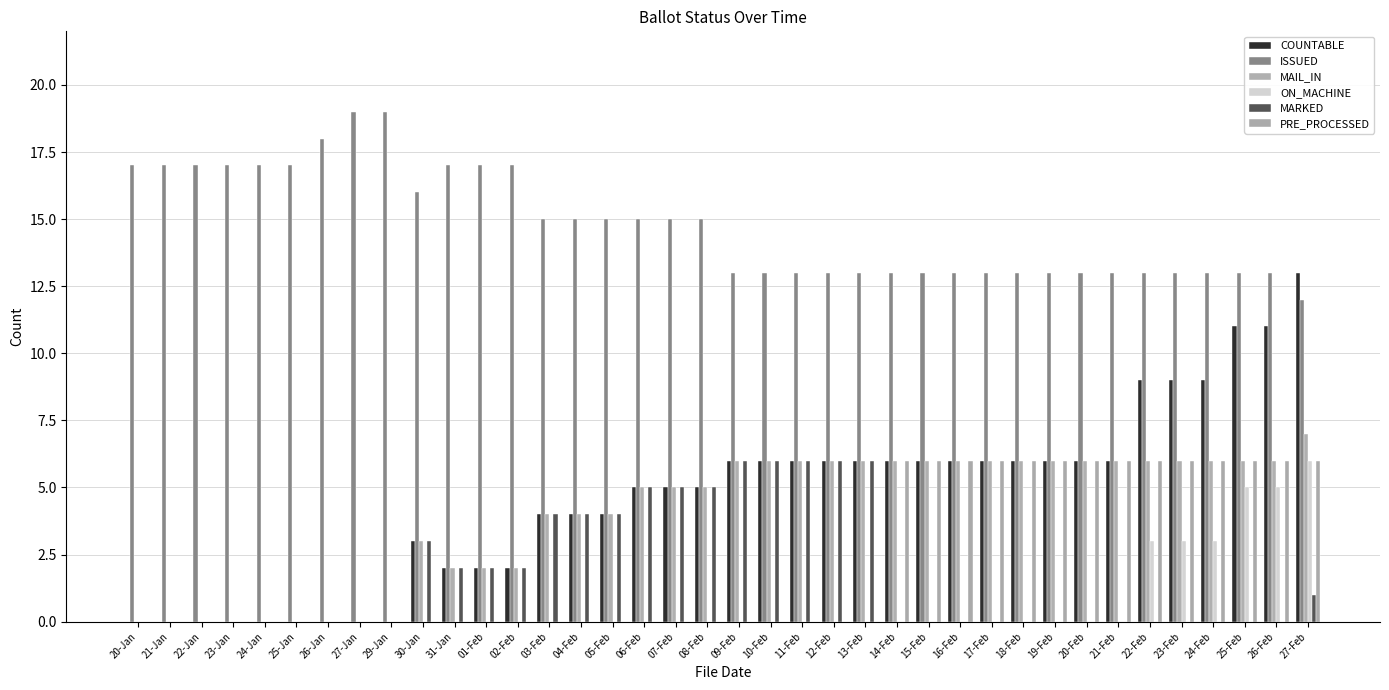

Are the bars grouped side by side (vs. stacked)?

Yes